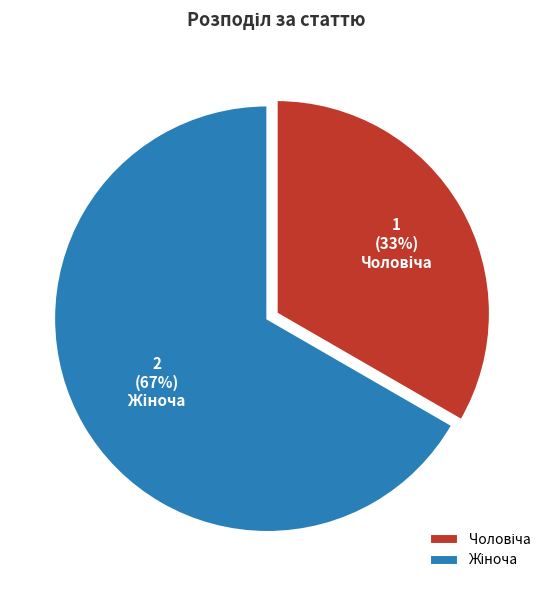

To the nearest percent, what is the average slice percentage?

50%